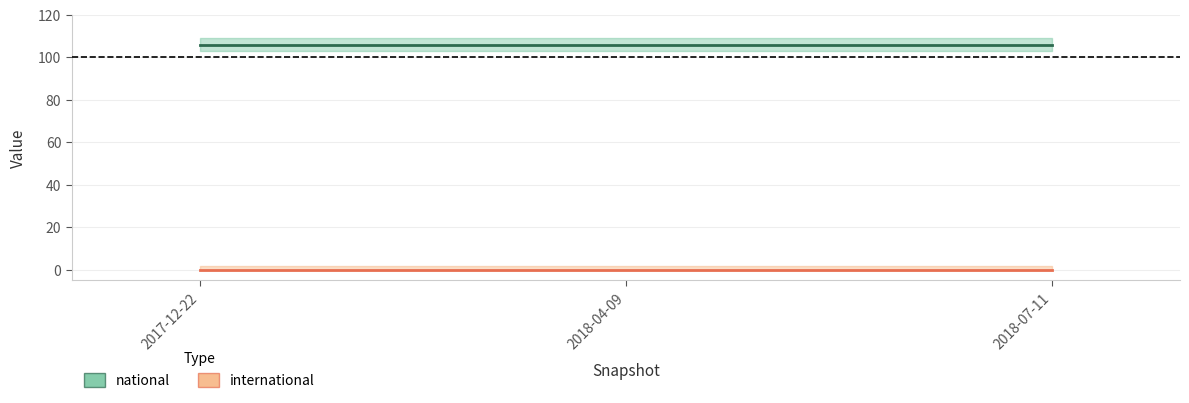

How many categories are shown in the chart?

3